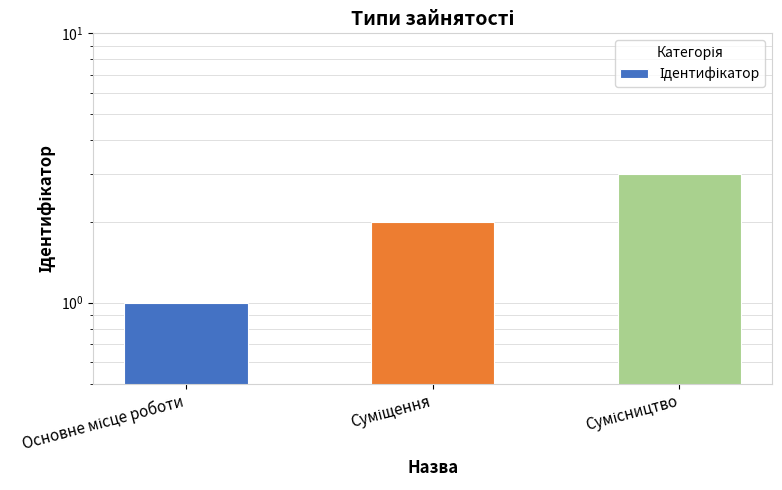

How many data points are less than 2?

1